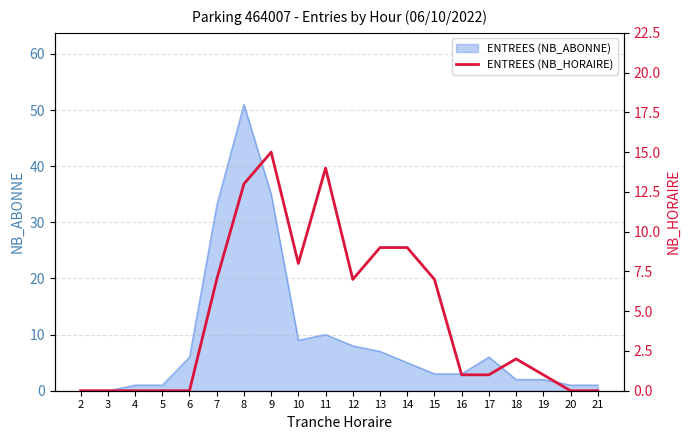

At which category does the chart reach its peak across all series?

9